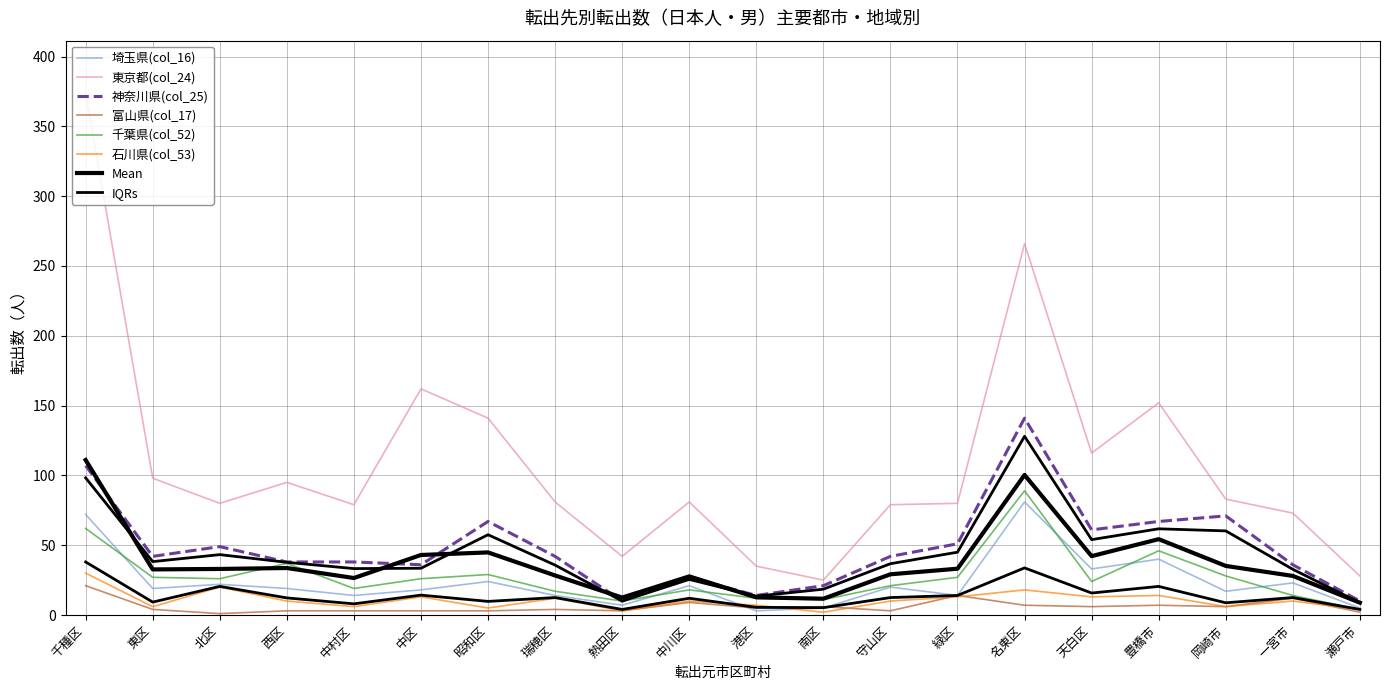

How many data points does each series have?

20